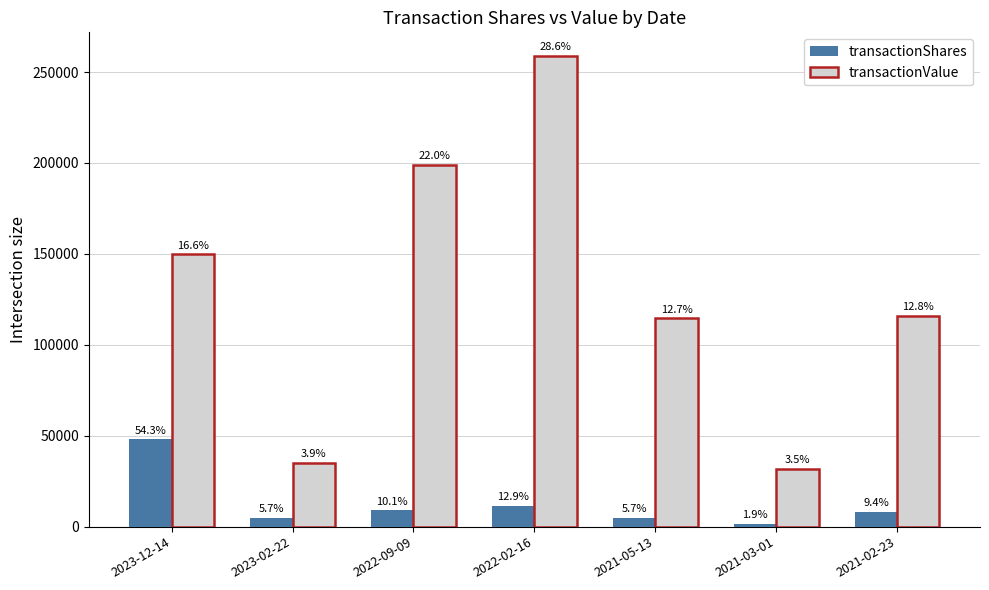

The transactionShares series shows 80700 at 2023-12-14. True or false?

False